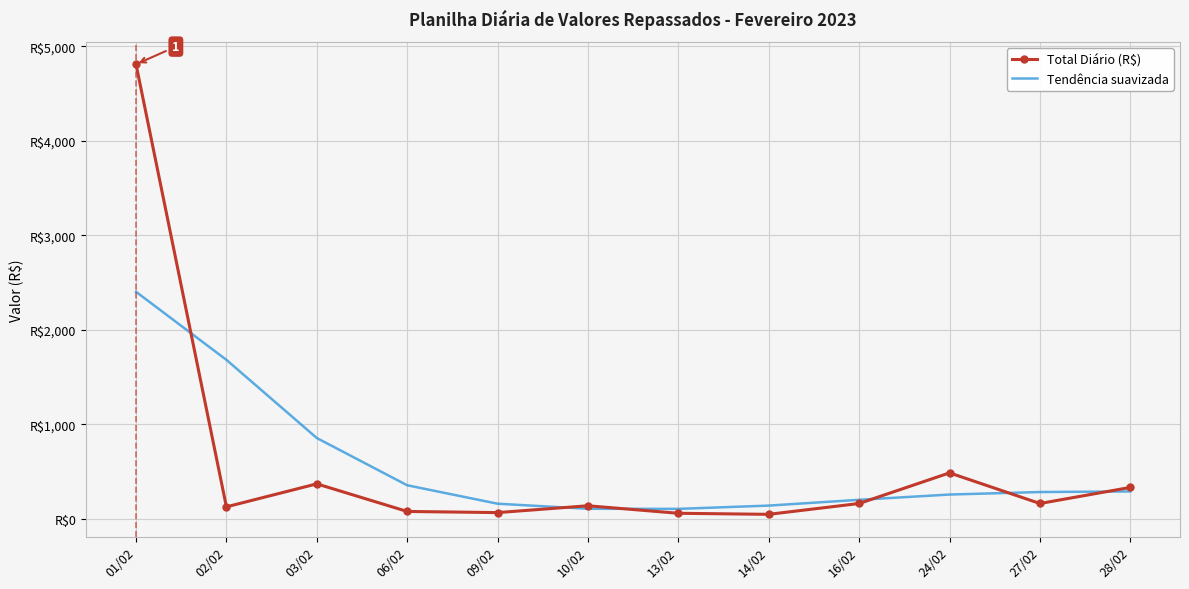

What are all the series names shown in the legend?

Total Diário (R$), Tendência suavizada